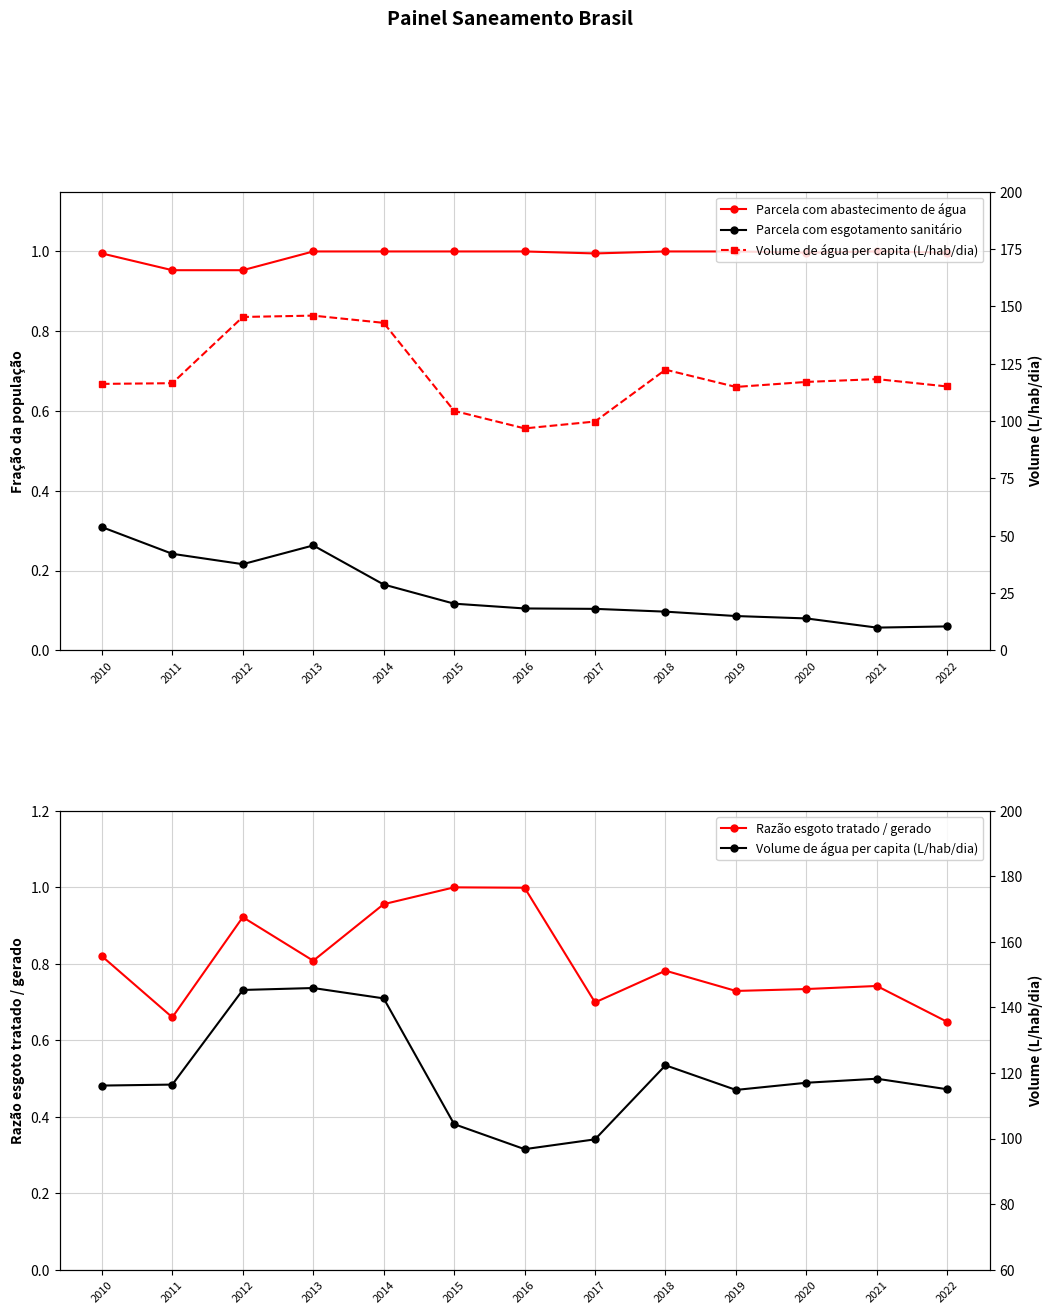

What is the spread (max minus min) of values at 2013?

145.7